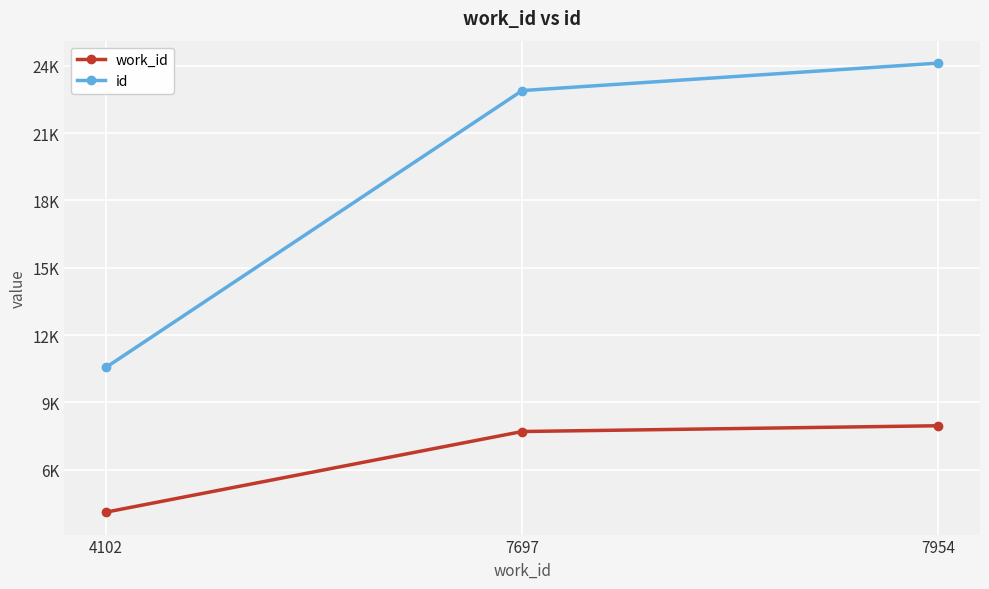

What are all the series names shown in the legend?

work_id, id